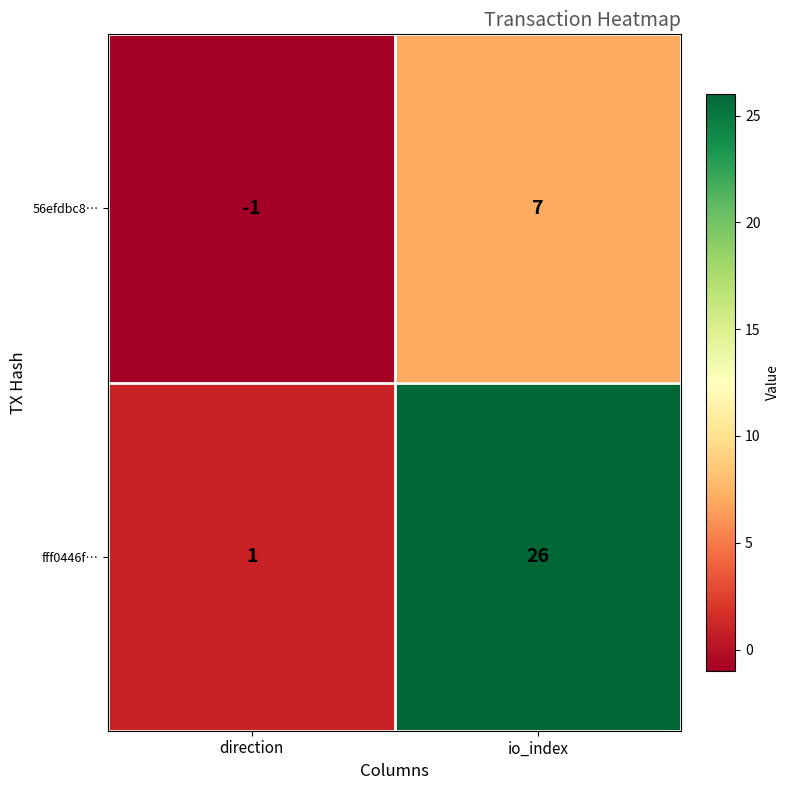

Count the number of data series in this chart.

2